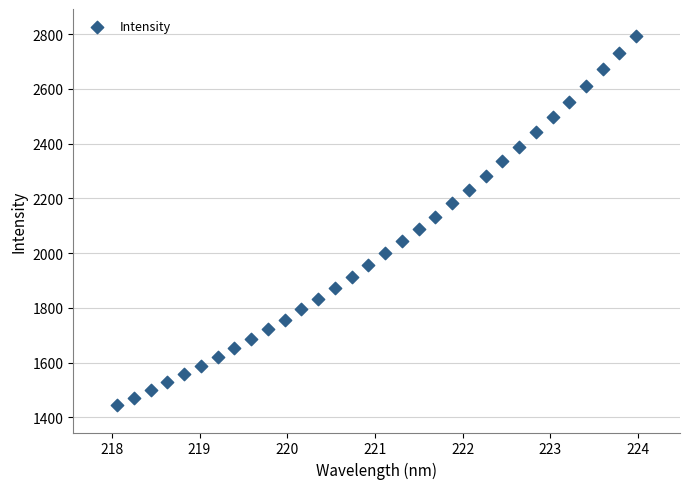

What is the range of X values (max minus min)?

5.9